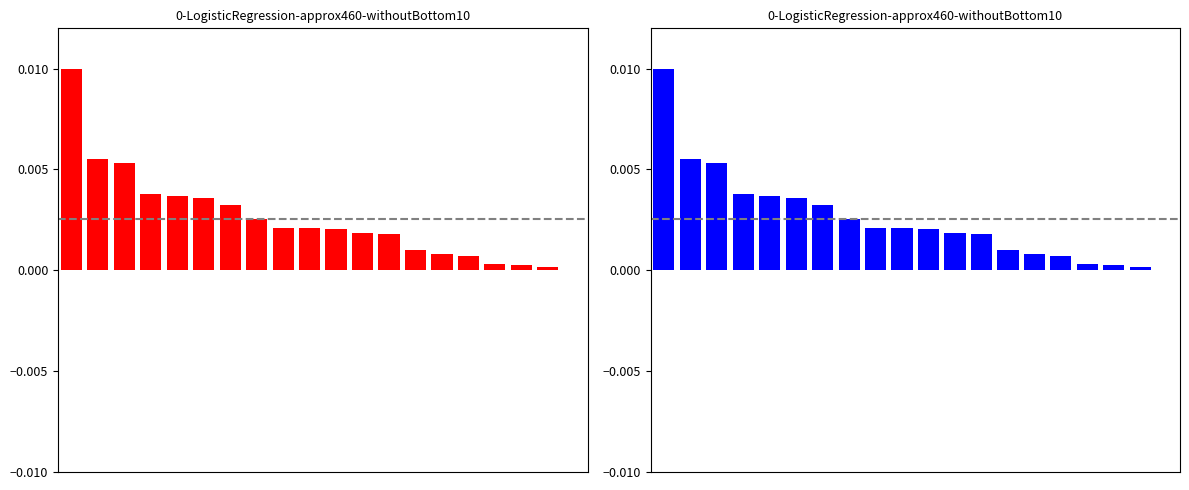

Rank the categories by value from lowest to highest.

19, 18, 17, 16, 15, 14, 13, 12, 11, 10, 8, 9, 7, 6, 5, 4, 3, 2, 1, 0